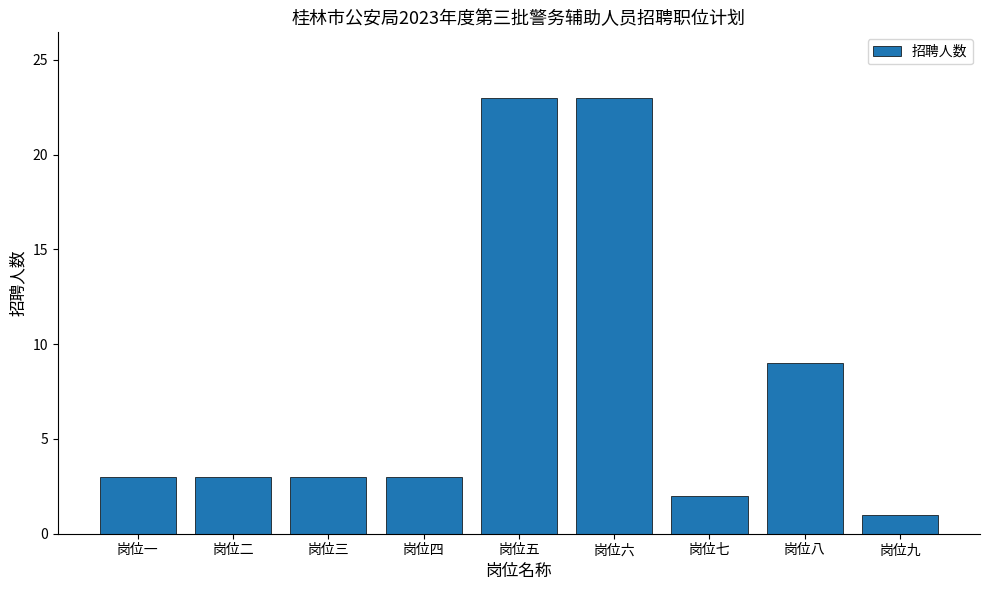

How many bars are there in total?

9